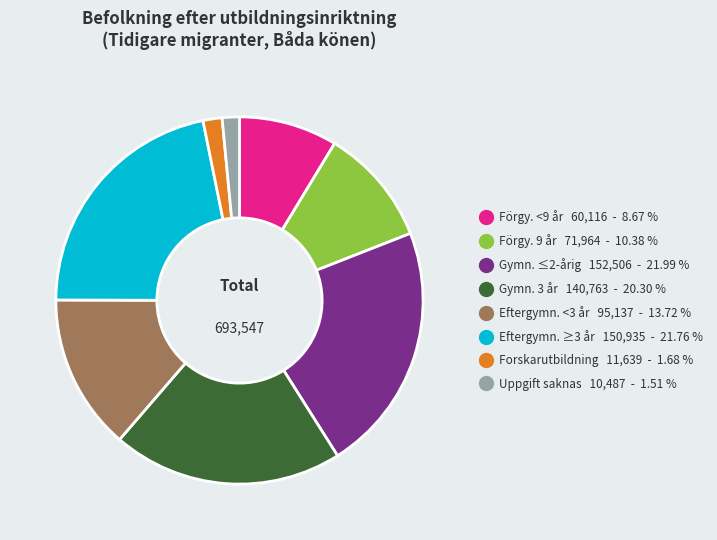

Does any single category account for the majority?

No